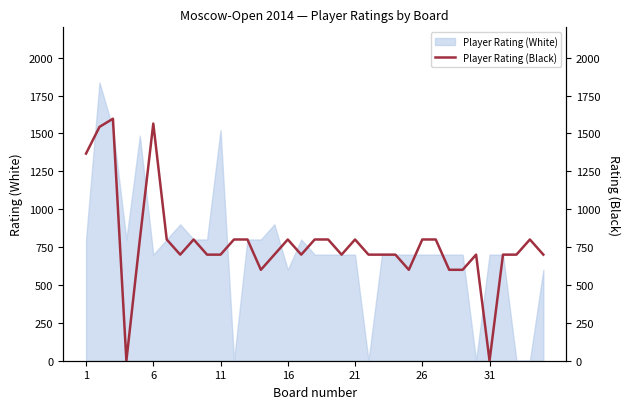

How many data points are above 700?

16